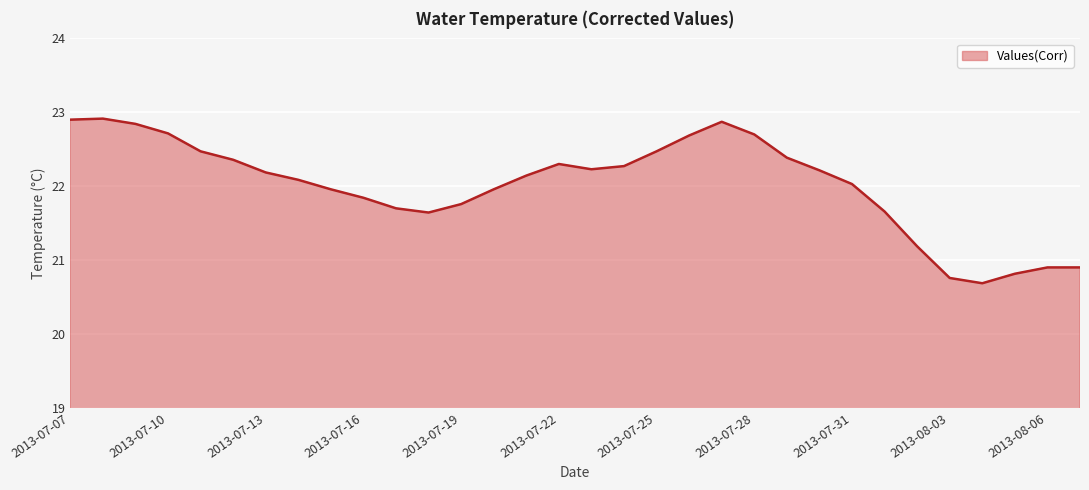

What is the greatest value displayed?

22.9